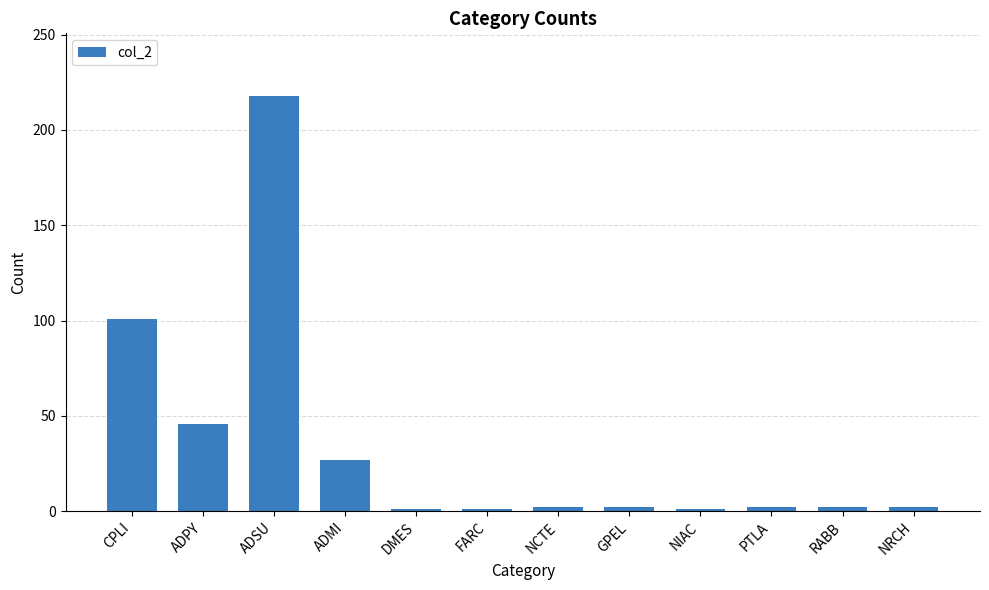

What is the greatest value displayed?

218